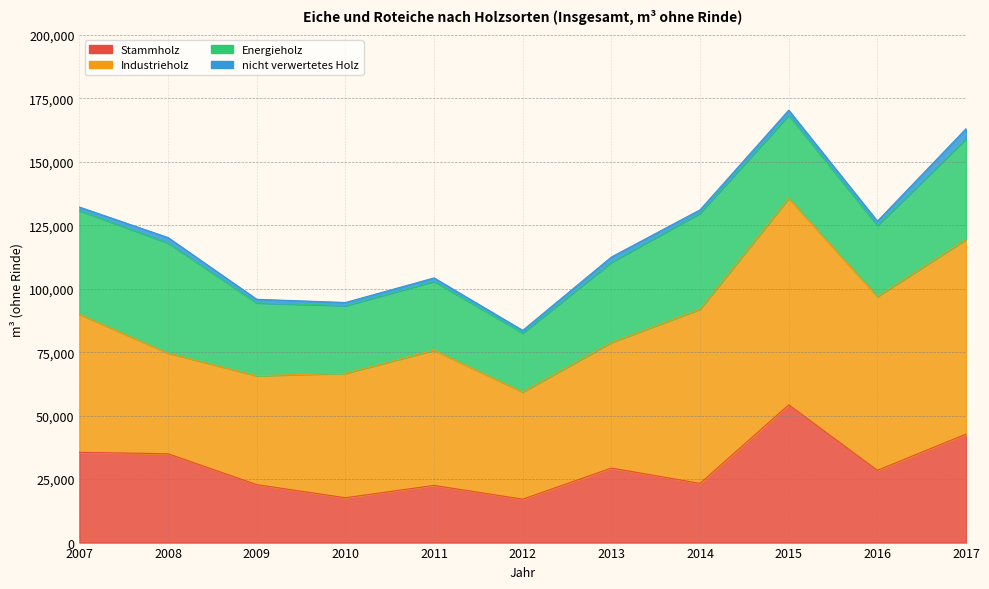

True or false: nicht verwertetes Holz has more than 1 interior local peaks.

True